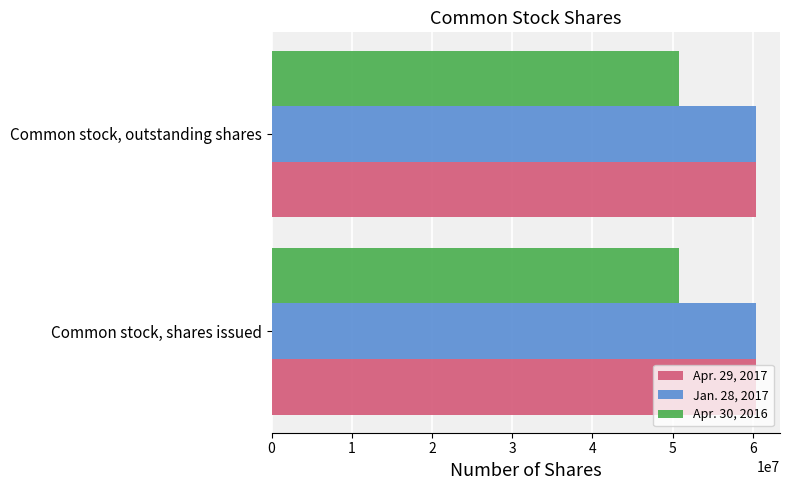

What is the spread (max minus min) of values at Common stock, outstanding shares?

9530041